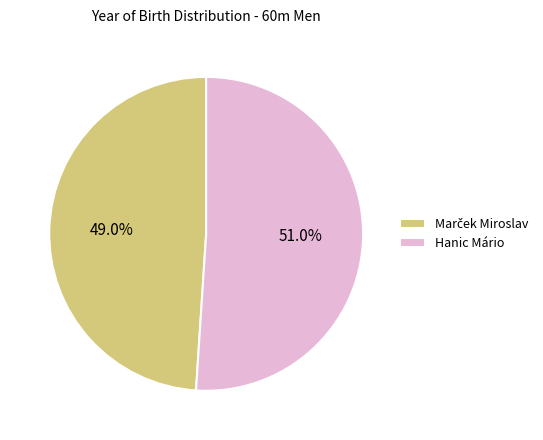

Which slice represents more than half of the pie?

Hanic Mário